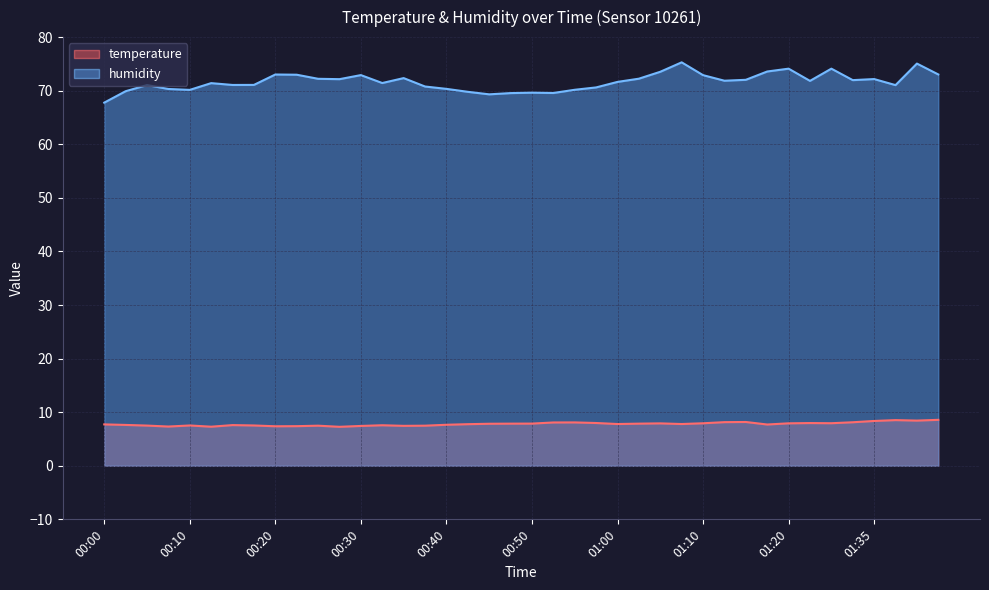

True or false: temperature and humidity intersect in this chart.

False